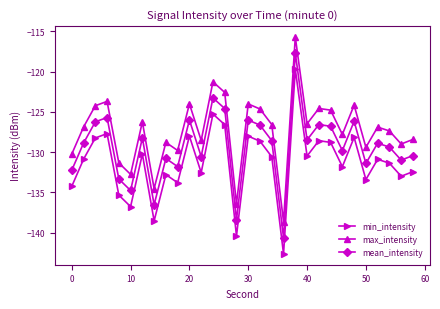

How many lines are shown in the chart?

3